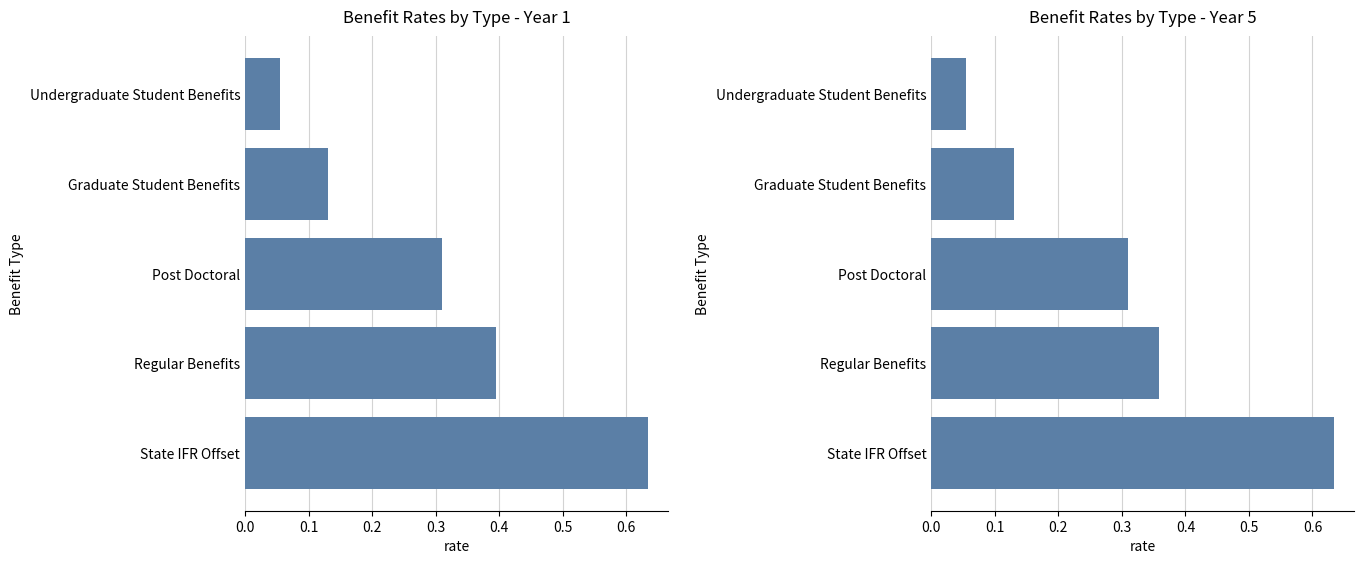

What is the sum of the Yr. 5 Rates values at Undergraduate Student Benefits and Post Doctoral?

0.4